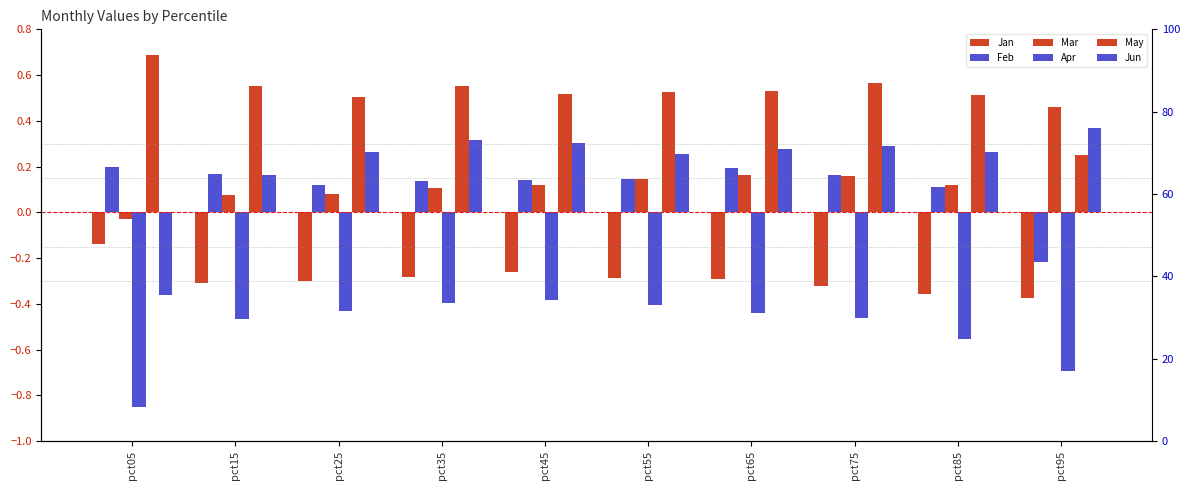

How many values in the Mar series are below 0?

1